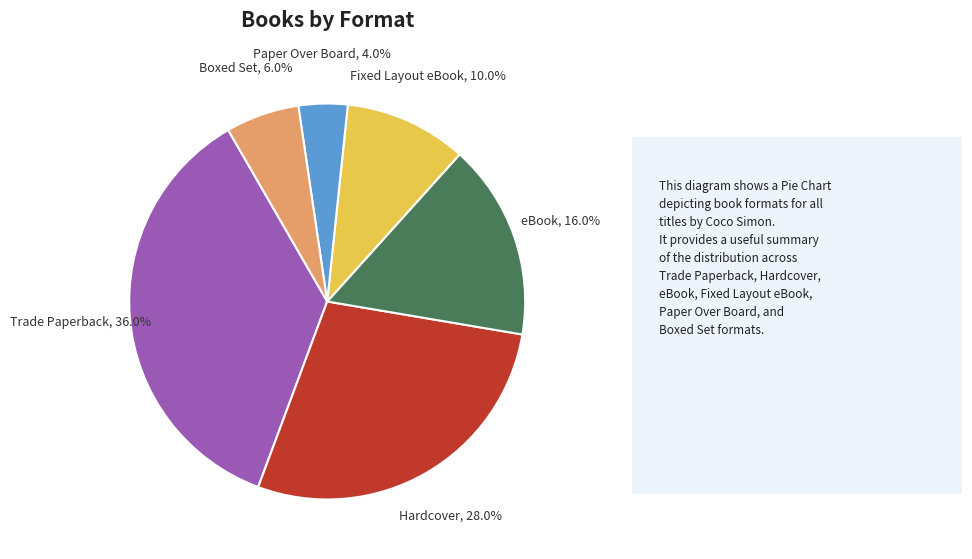

Is there any slice that represents more than half of the pie?

No